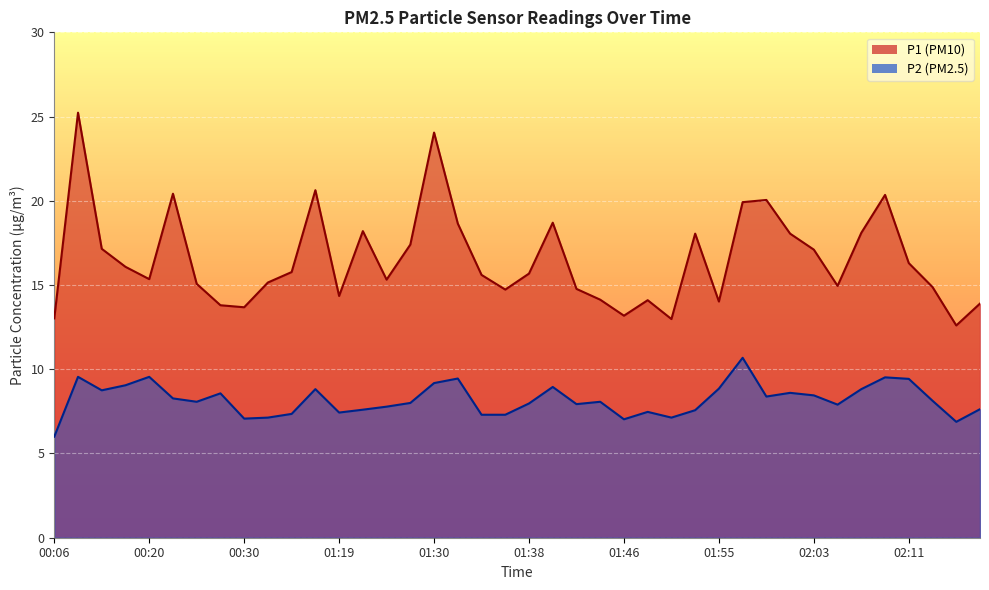

At which label does P2 first exceed 8?

00:10